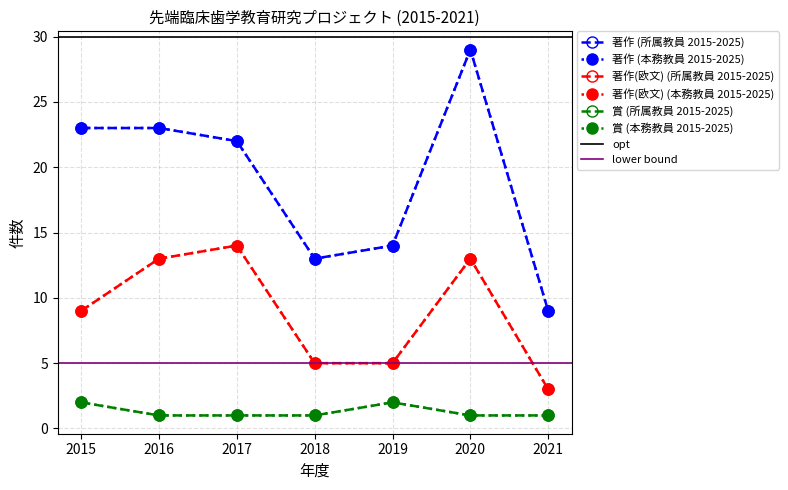

What is the highest value of the 賞 (所属教員 2015-2025) series?

2